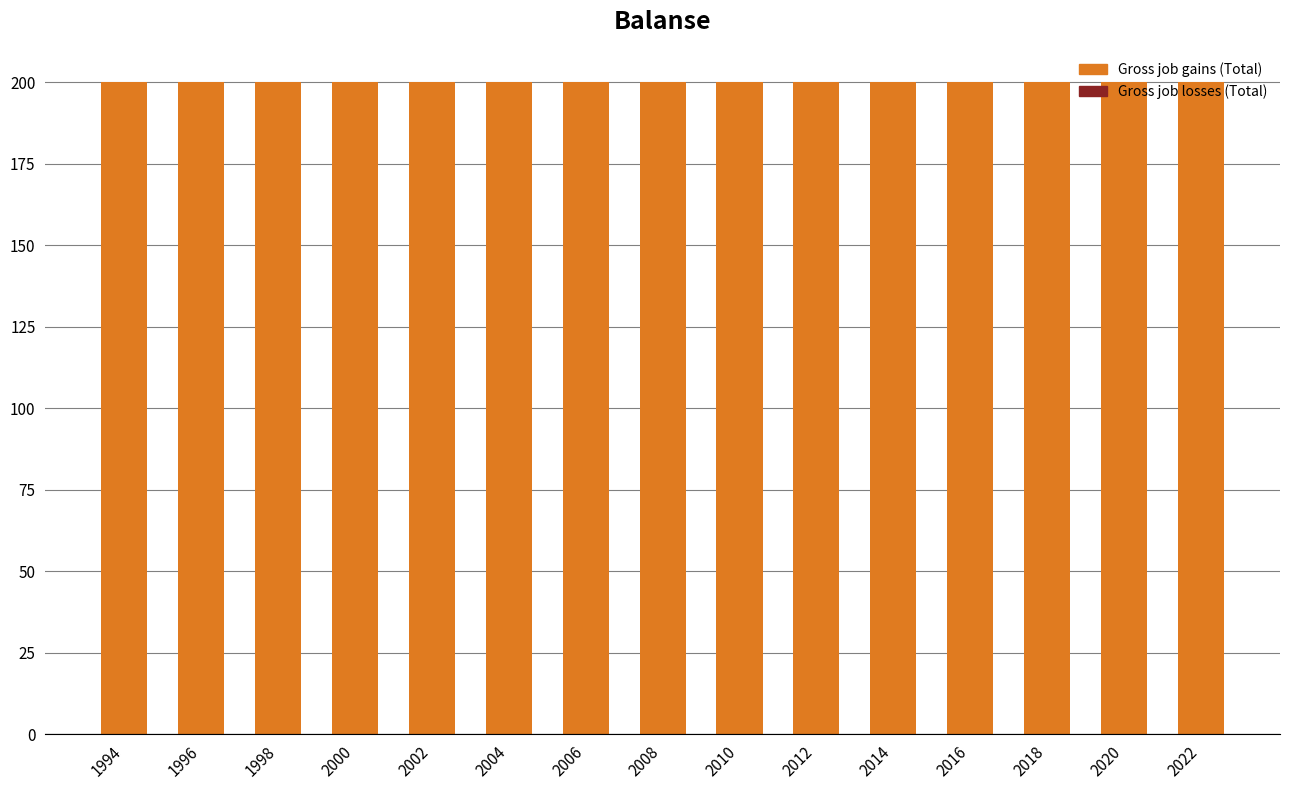

Which series changed the most between 2012 and 2020?

Gross job gains (Total)